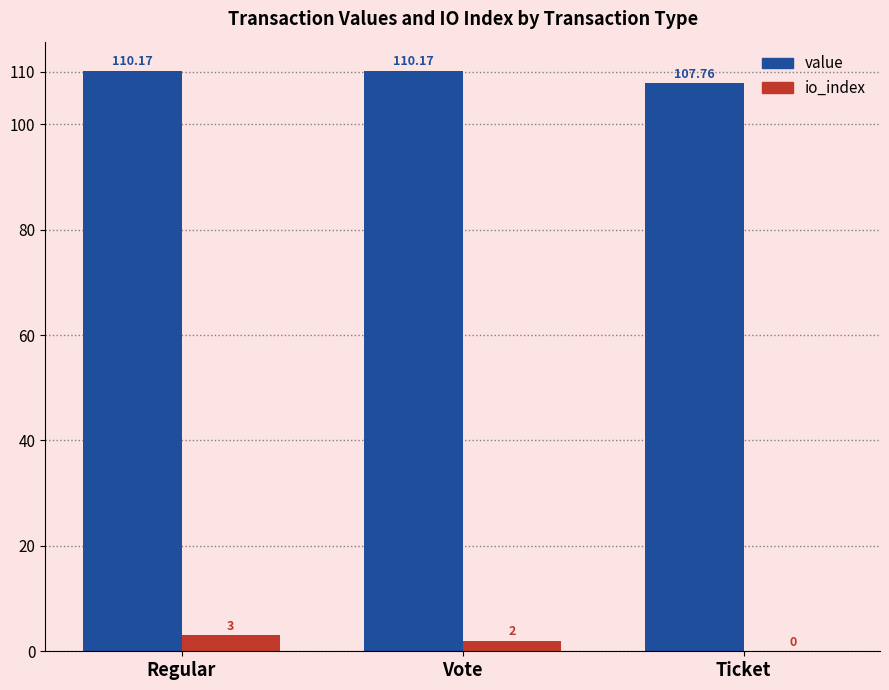

Which series has the largest total across all categories?

value